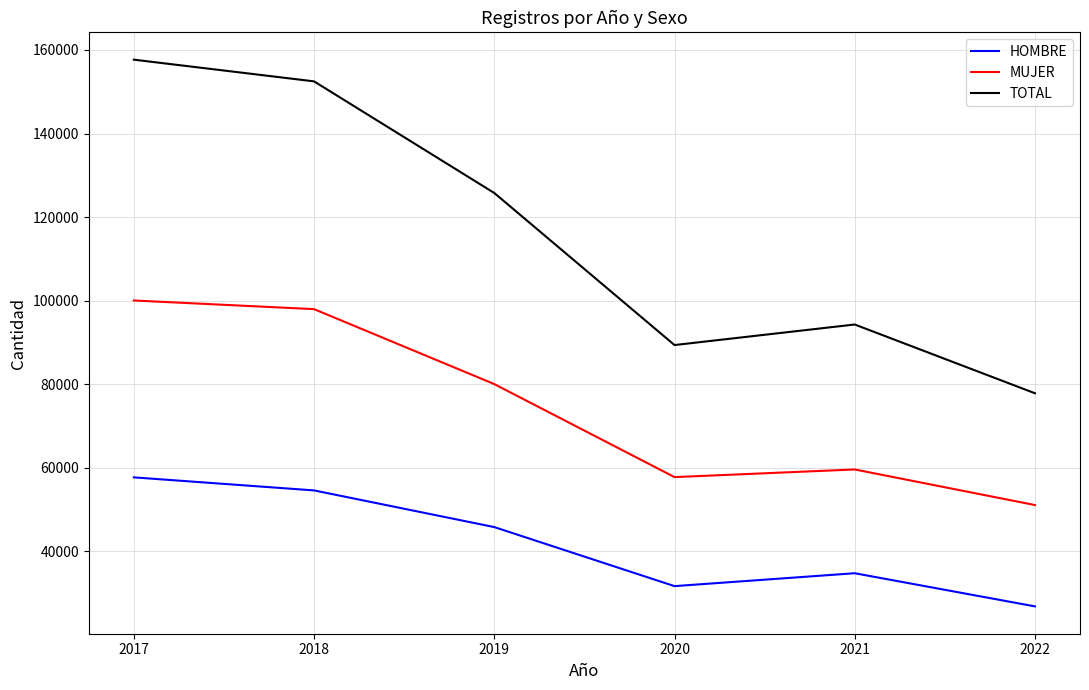

How many interior local valleys does the MUJER series have?

1